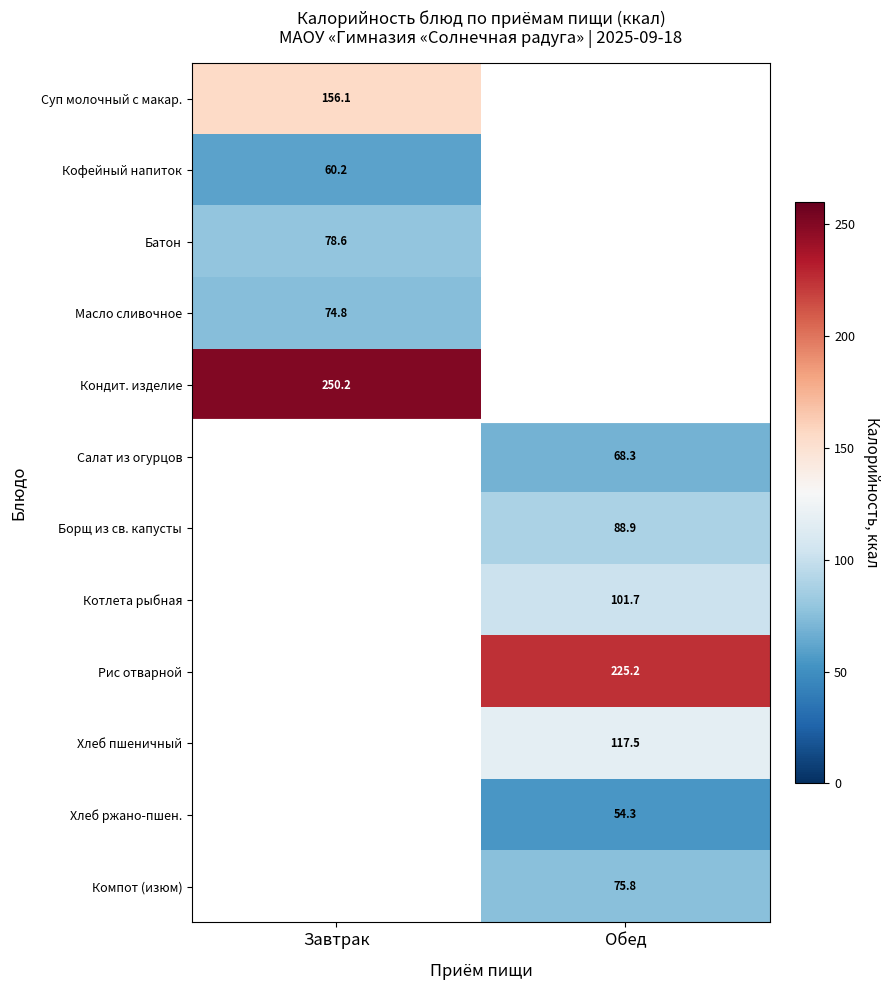

How many positive values does the Масло сливочное series have?

1